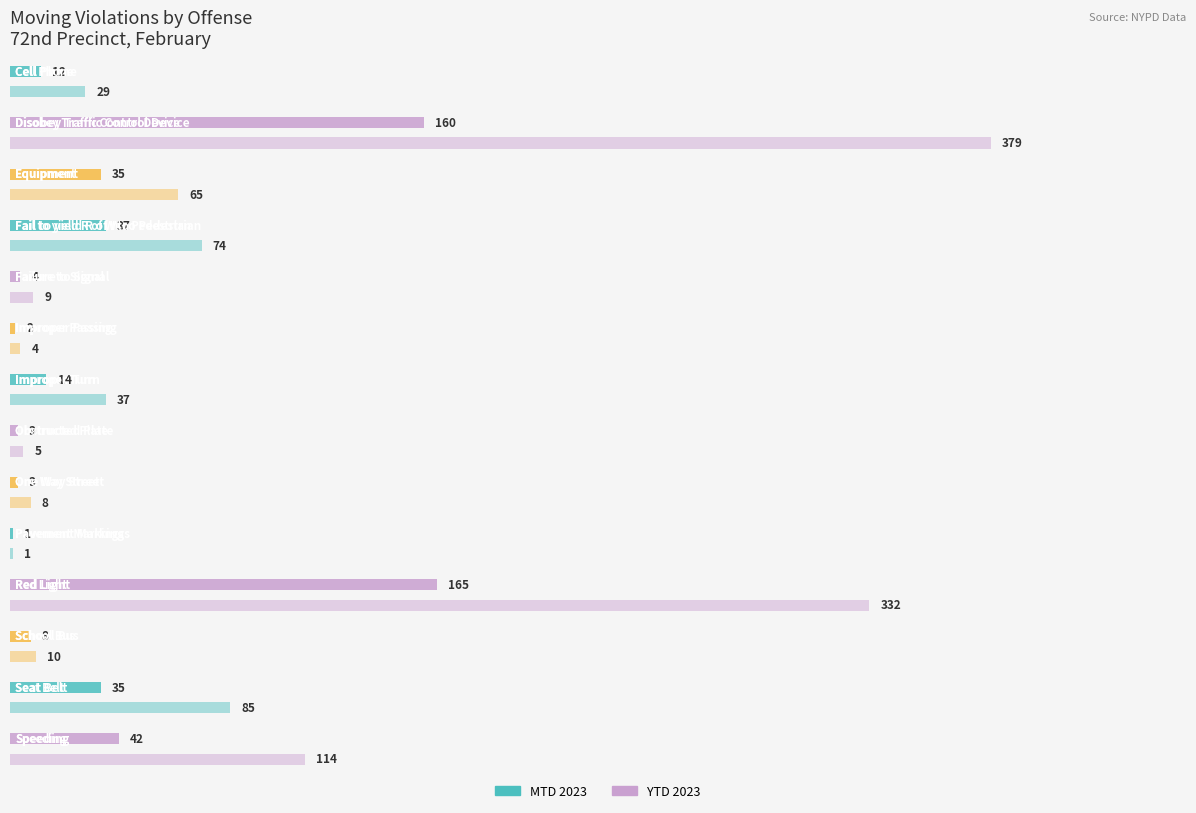

What are all the series names shown in the legend?

MTD 2023, YTD 2023